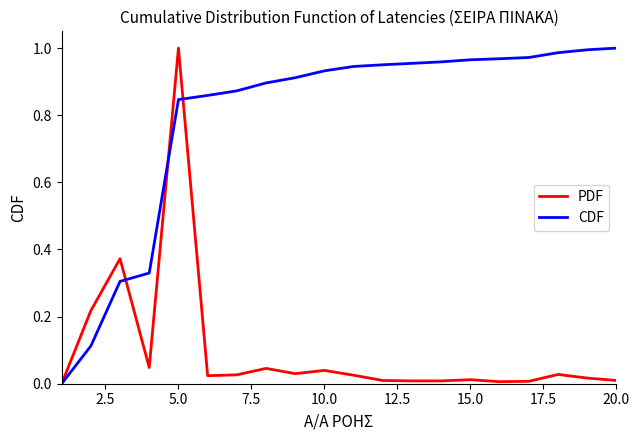

List the series in order of their overall mean, highest first.

CDF, PDF